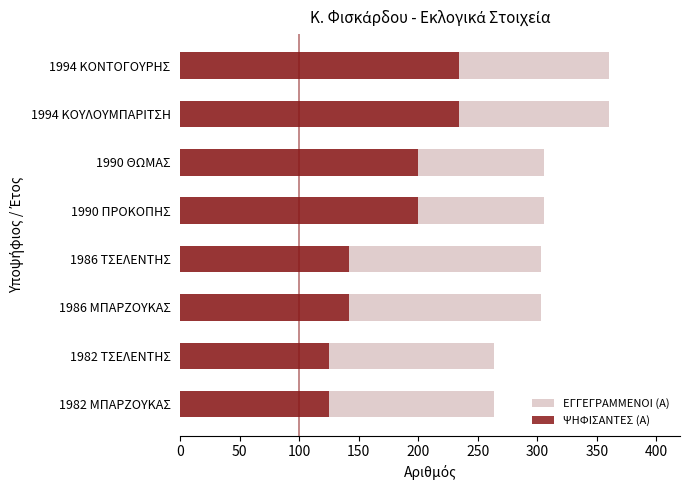

What is the sum of all ΕΓΓΕΓΡΑΜΜΕΝΟΙ (Α) values?

2466